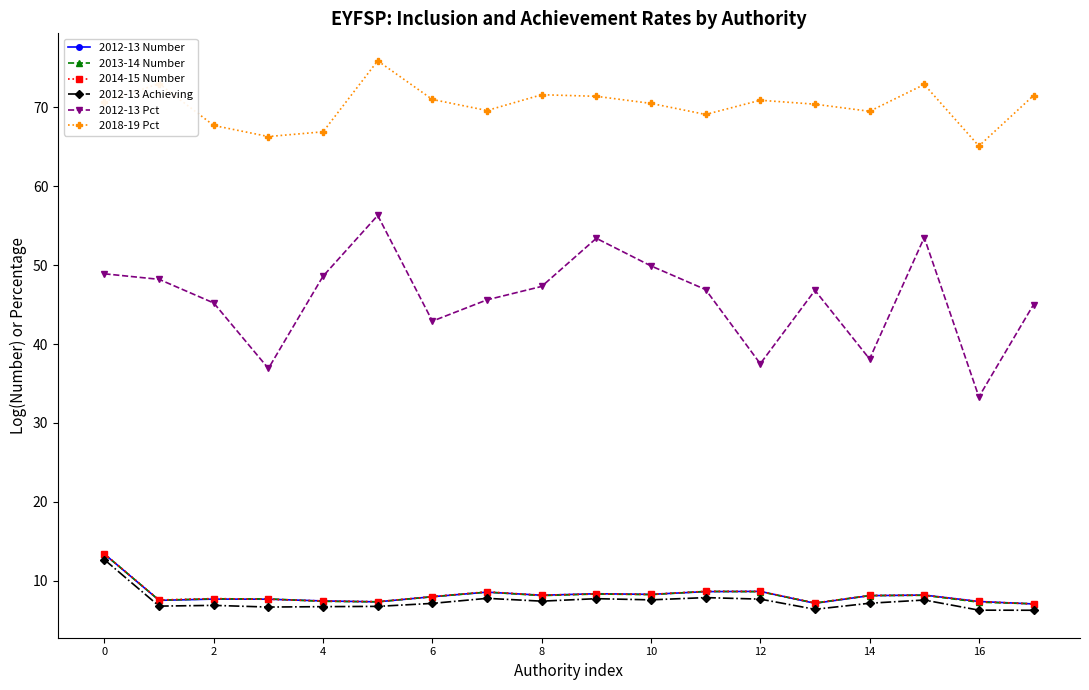

True or false: 2012-13 Pct has more than 1 points higher than both neighbors.

True